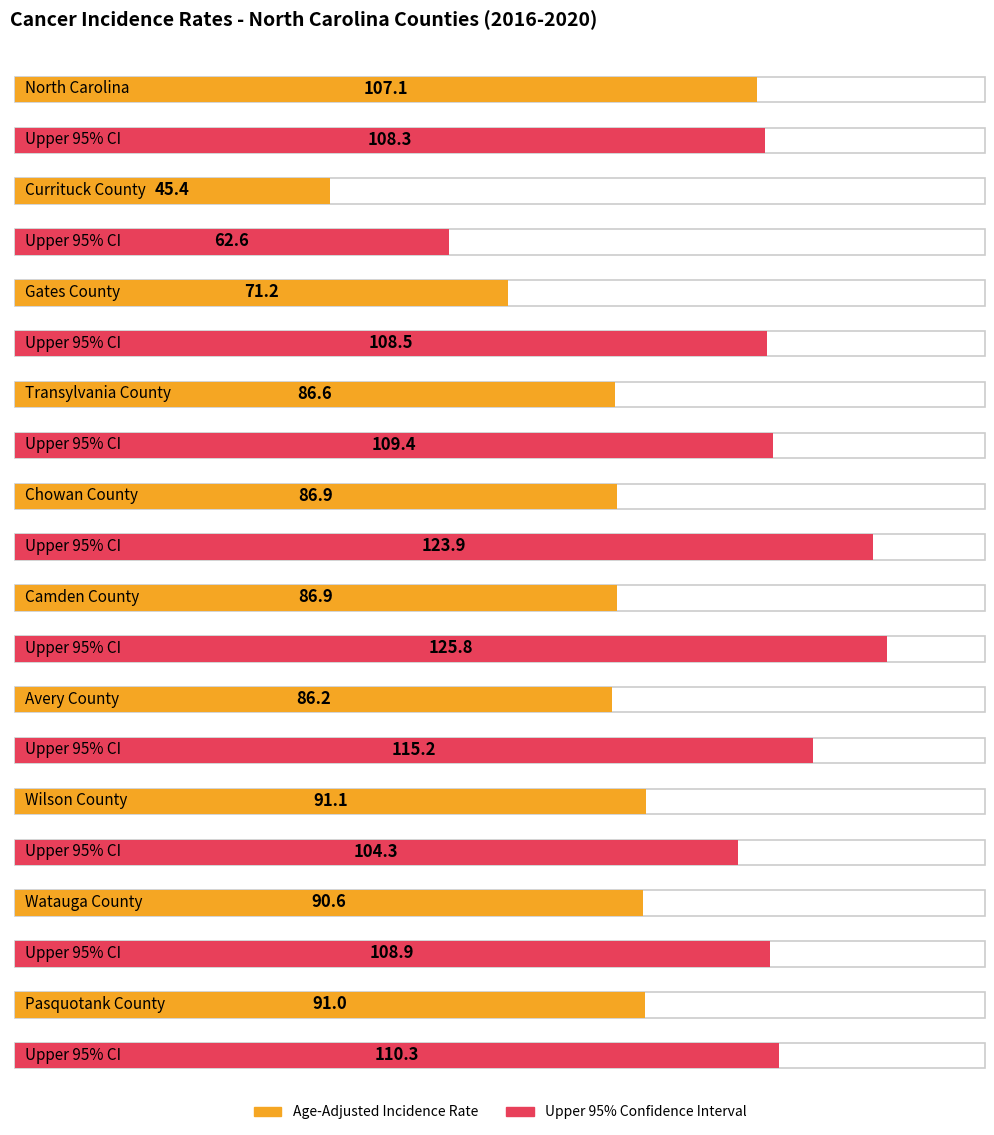

Reading left to right, what are all the values shown in this chart?

Age-Adjusted Incidence Rate: 107.1	45.4	71.2	86.6	86.9	86.9	86.2	91.1	90.6	91.0
Upper 95% CI: 108.3	62.6	108.5	109.4	123.9	125.8	115.2	104.3	108.9	110.3